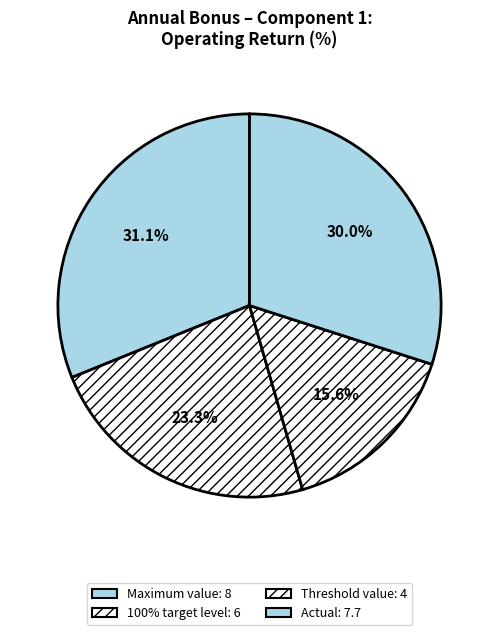

What percentage do Actual and 100% target level together represent?

53.3%